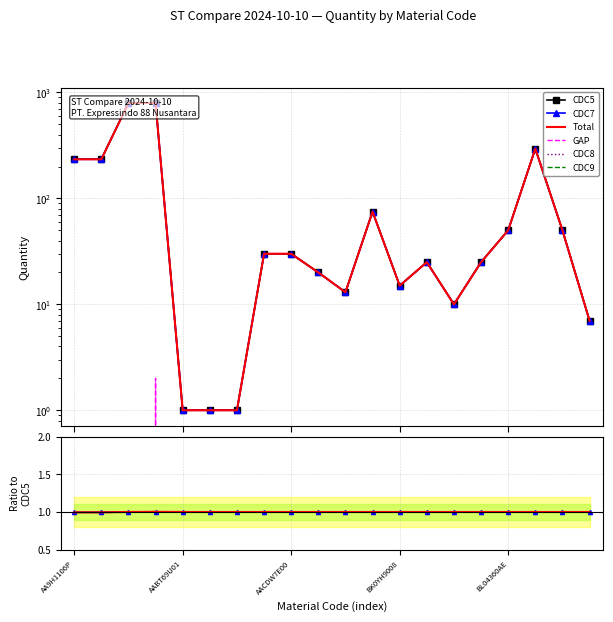

Is it true that CDC5 equals 15.0 at BK0YH9008?

True